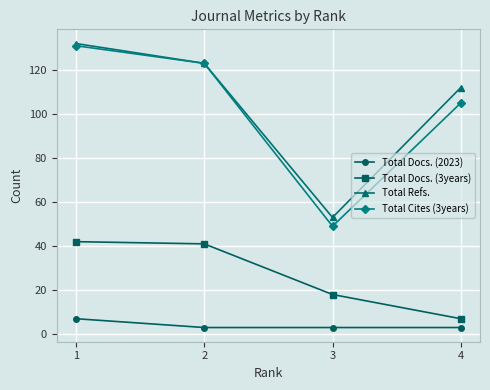

Rank the categories by Total Refs. value from lowest to highest.

3, 4, 2, 1